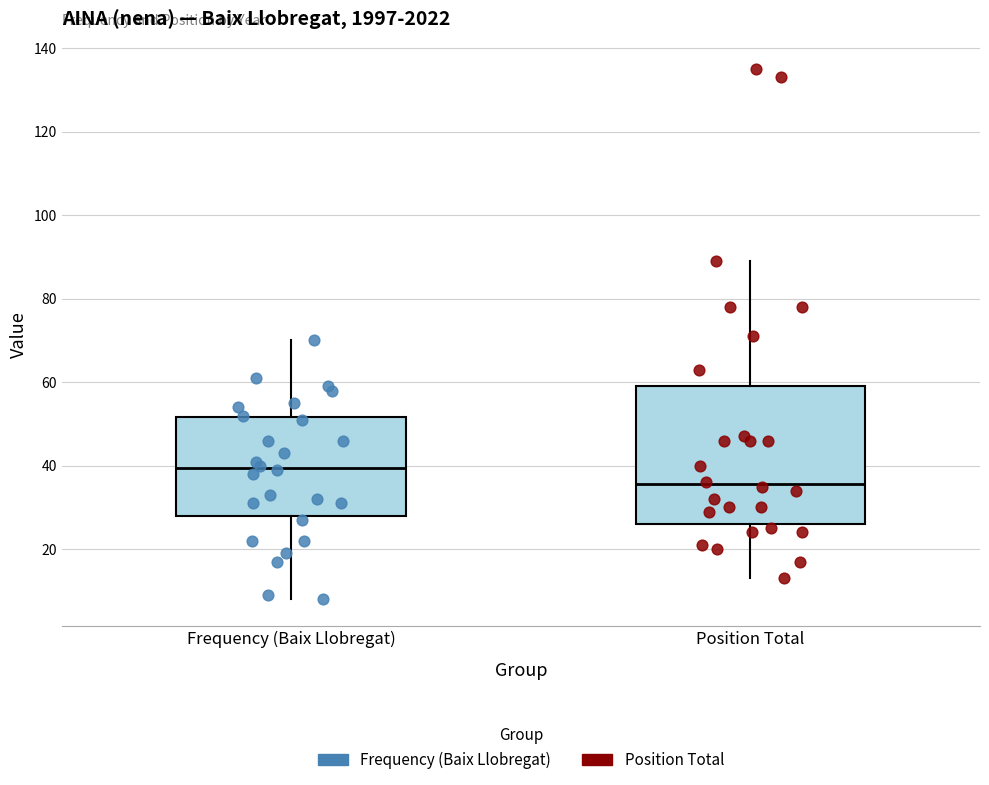

Which box's median line is the lowest?

Position Total